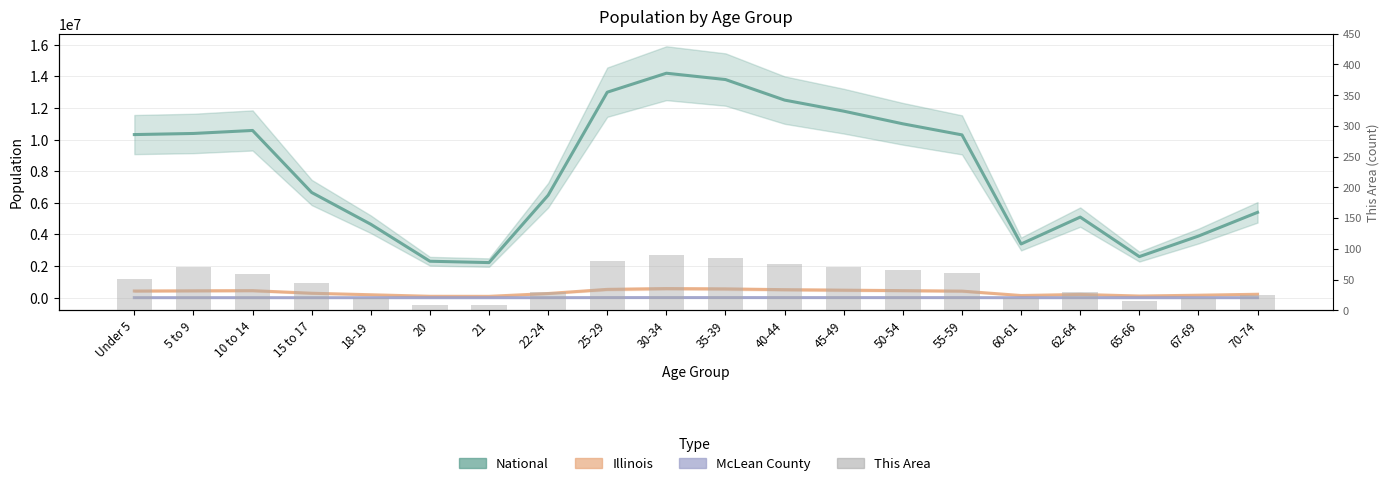

True or false: National has a value of 2308319 at 20.

True